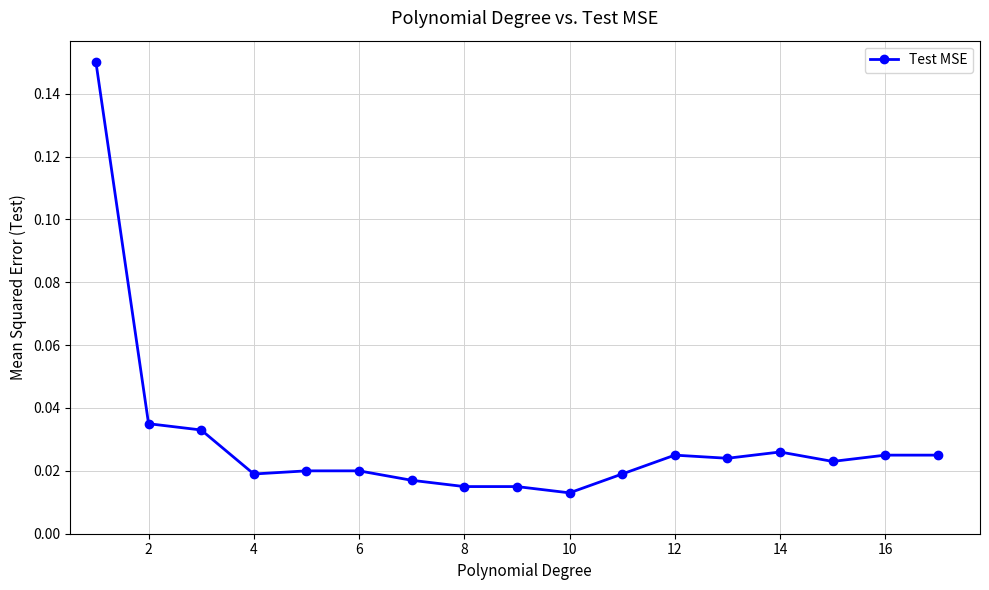

What is the sum of all values?

0.5